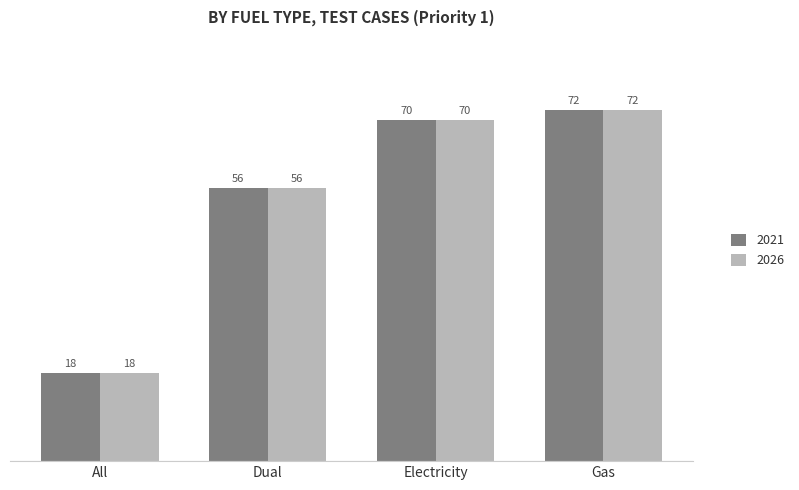

The value of 2026 at Dual is 56. True or false?

True